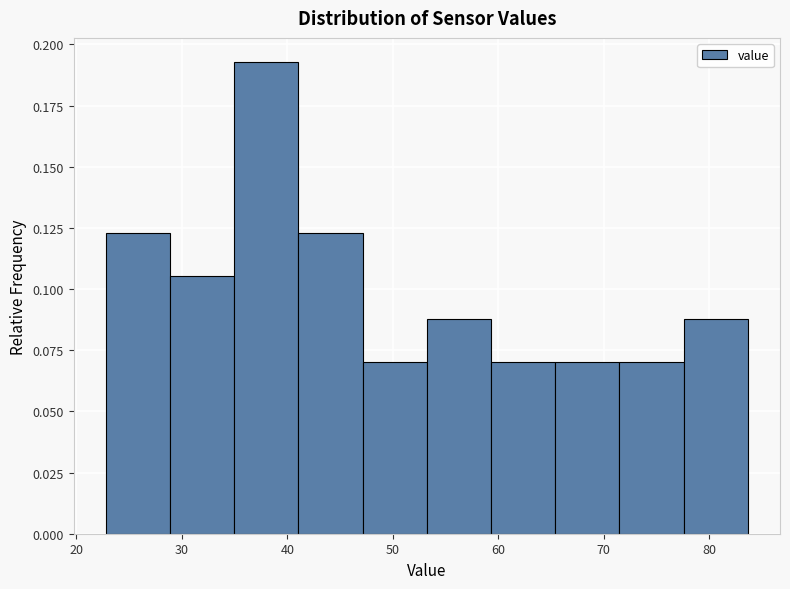

What is the height of the bar covering 41 to 47 on the x-axis? Neither the bar edges nor the heights are printed on the chart, so give them approximately, as read against the axes.

0.125